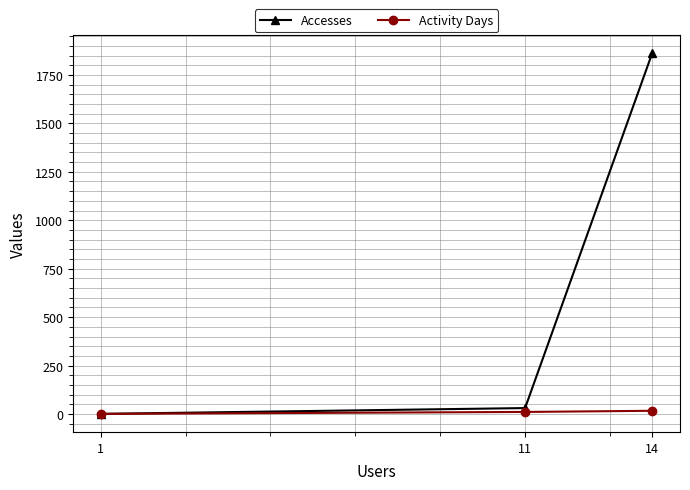

What is the difference between the Accesses values at 14 and 11?

1834